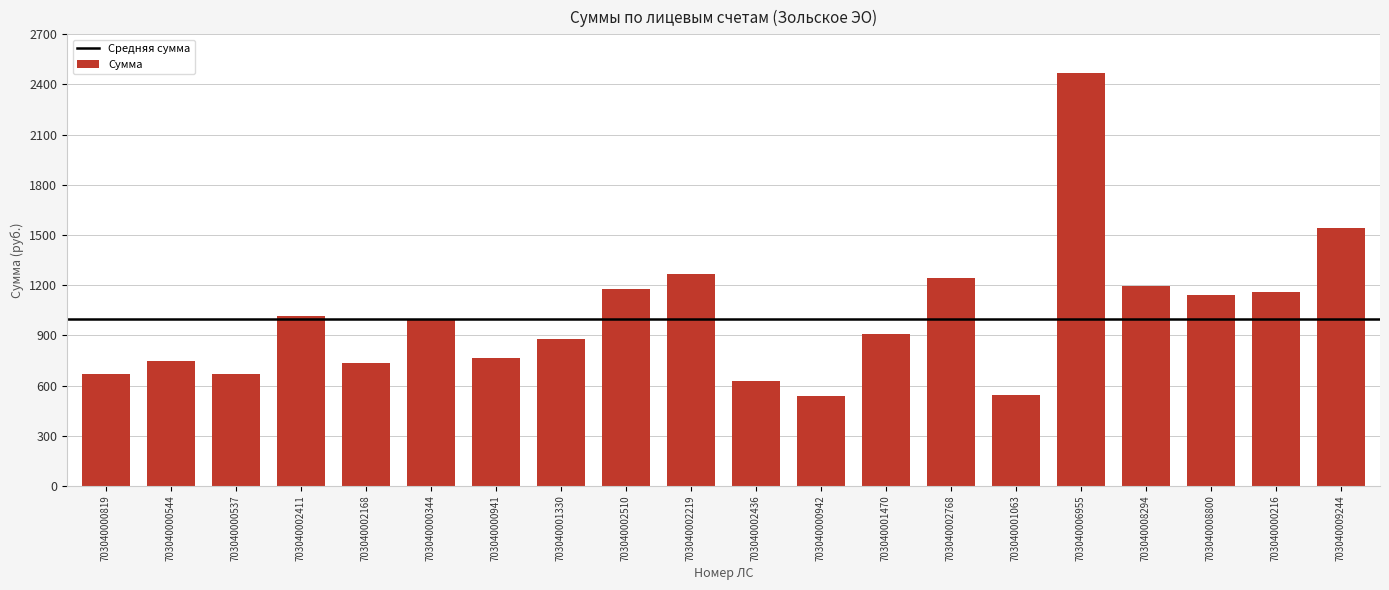

Is it true that the value at 703040002219 is 2048.4?

False